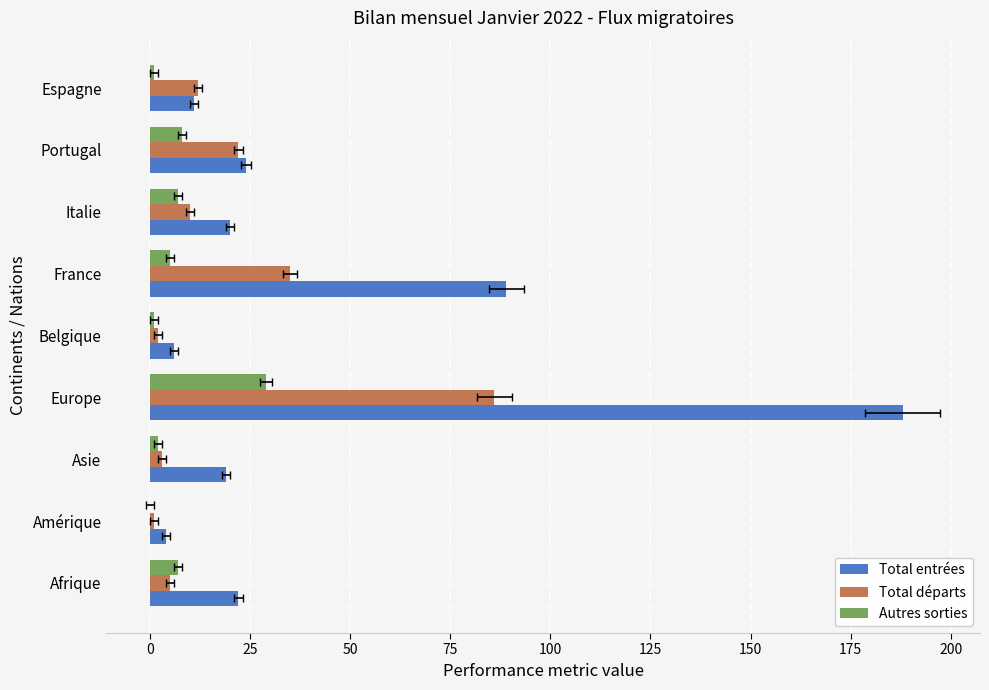

What is the difference between the second highest and minimum values in the Total entrées series?

85